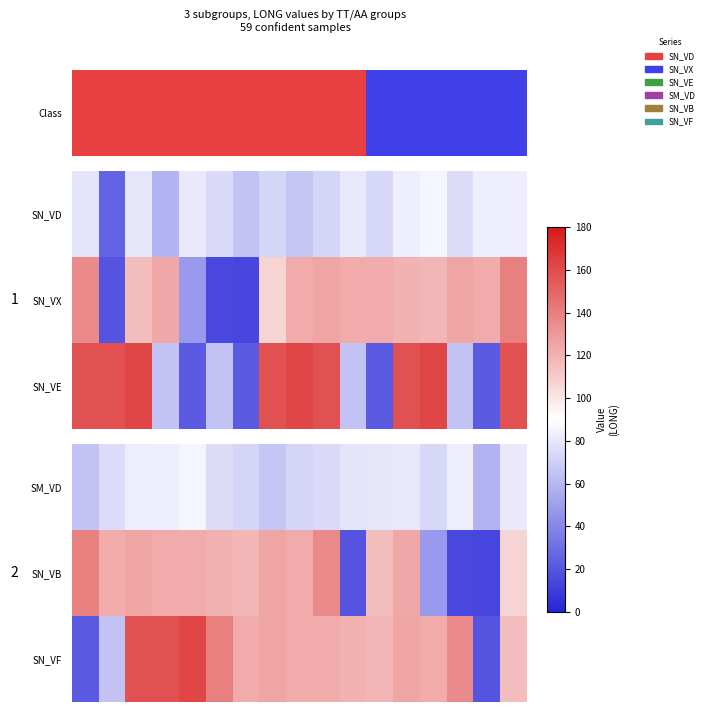

At which category is the sum across all series the highest?

4